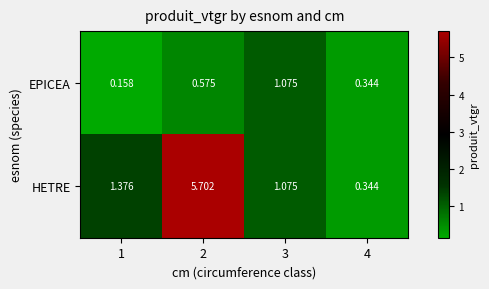

List the series in order of their peak value, lowest first.

EPICEA, HETRE